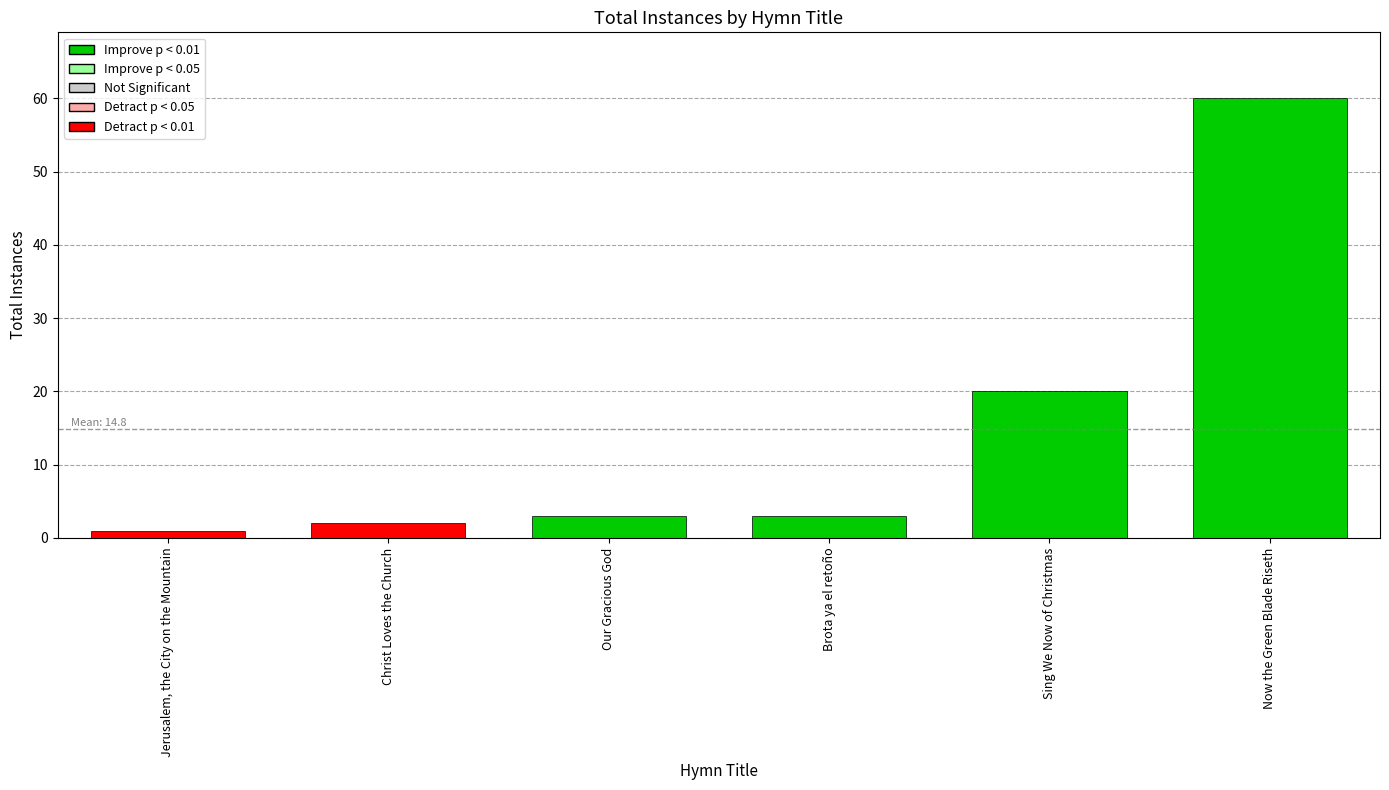

What is the difference between the second highest and minimum values?

19